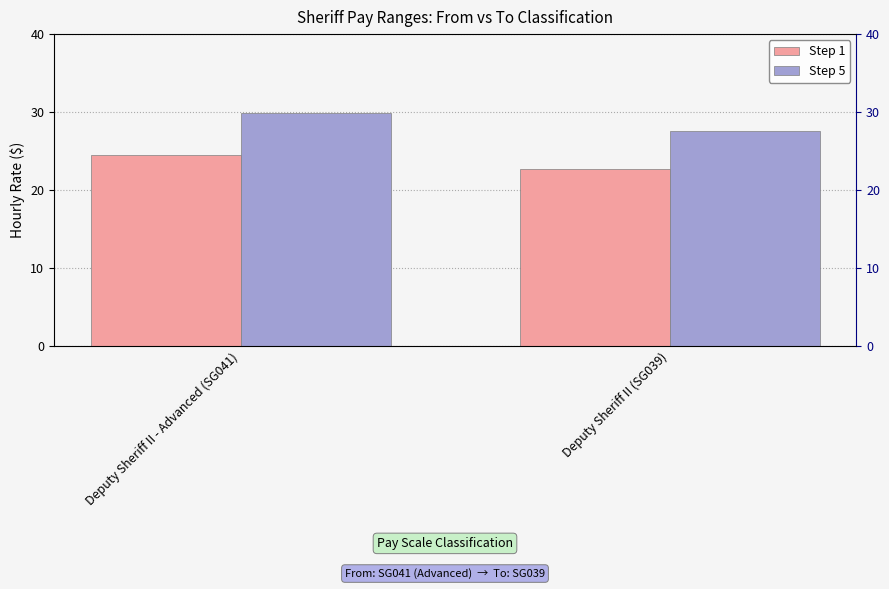

What is the value of the Step 5 bar at the 1st from the left?

29.9